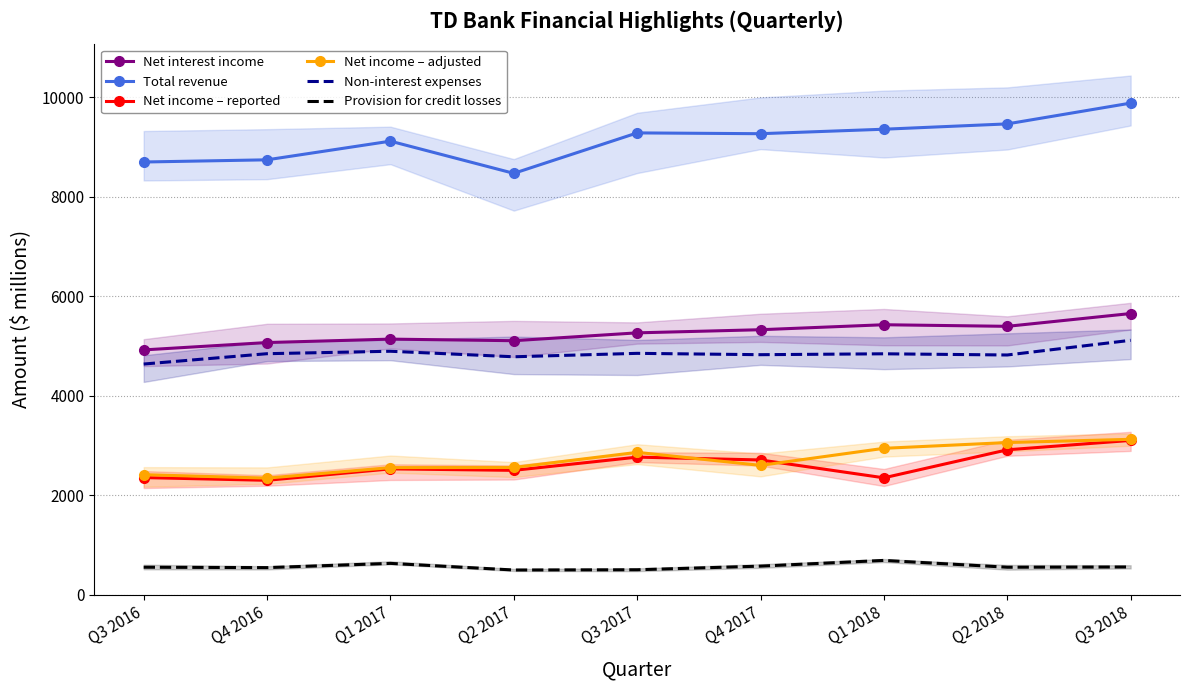

Reading left to right, transcribe all the data shown in this chart.

Net interest income: 4924	5072	5141	5109	5267	5330	5430	5398	5655
Total revenue: 8701	8745	9120	8473	9286	9270	9360	9467	9885
Net income – reported: 2358	2303	2533	2503	2769	2712	2353	2916	3105
Net income – adjusted: 2416	2347	2558	2561	2865	2603	2946	3062	3127
Non-interest expenses: 4640	4848	4897	4786	4855	4828	4846	4822	5117
Provision for credit losses: 556	548	633	500	505	578	693	556	561